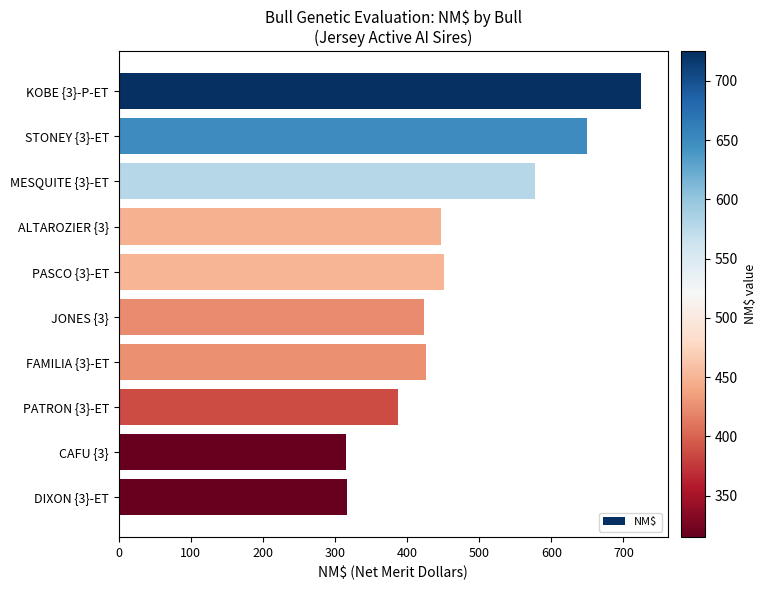

What is the label of the 7th bar from the top?

FAMILIA {3}-ET